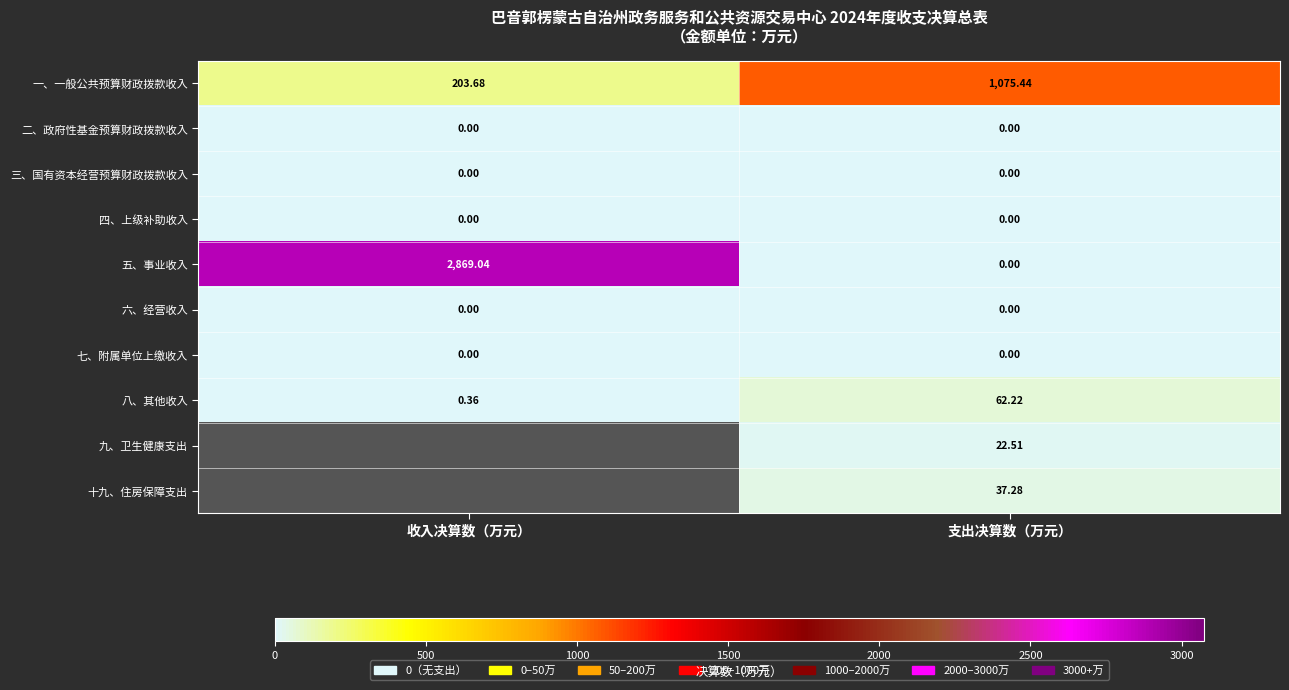

At which label does 五、事业收入 reach its peak?

收入决算数（万元）